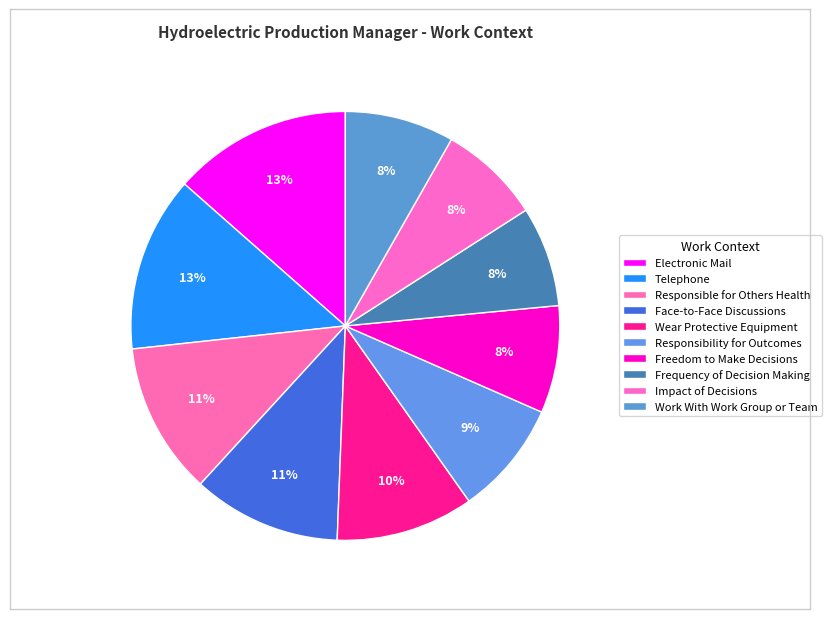

Count the number of slices in the pie.

10